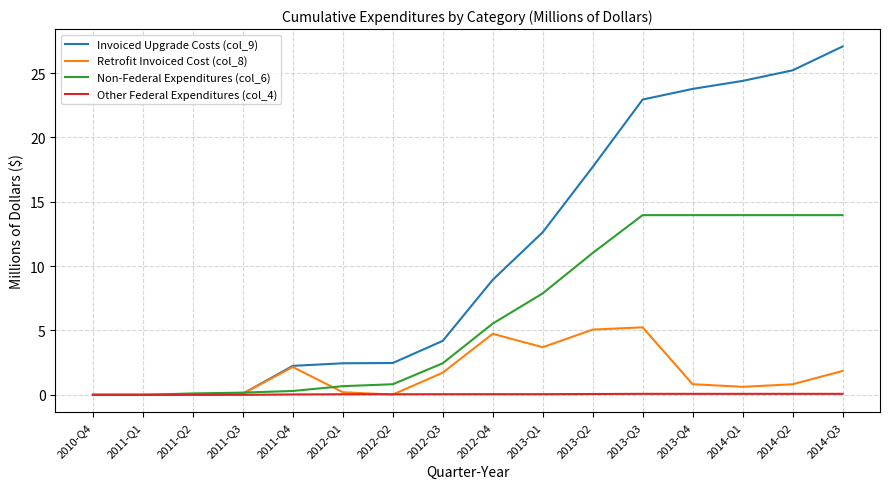

What is the maximum value shown in the chart?

27.1